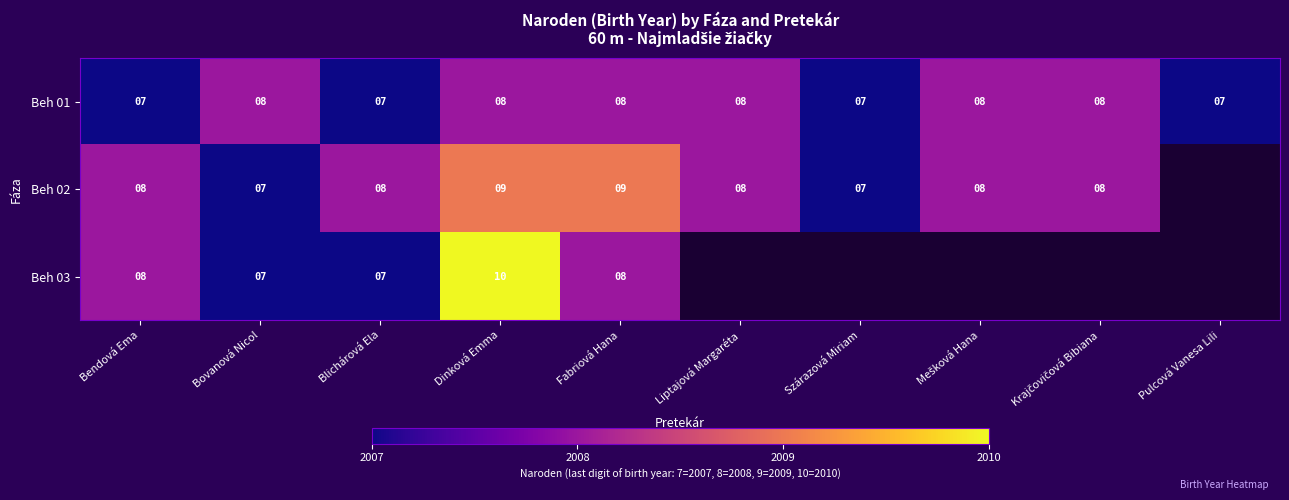

At which category is the sum across all series the highest?

Dinková Emma